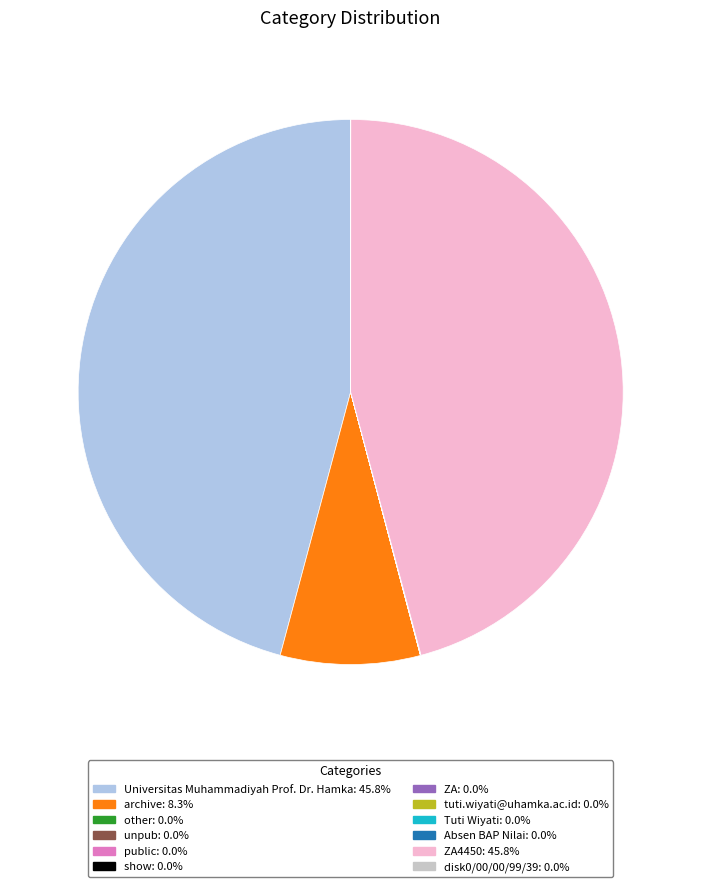

Is there a majority slice in this chart?

No